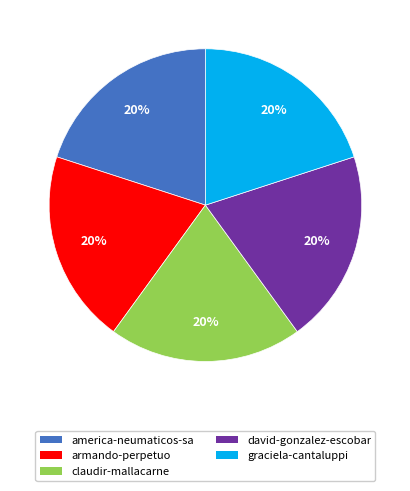

How many slices are in this pie chart?

5